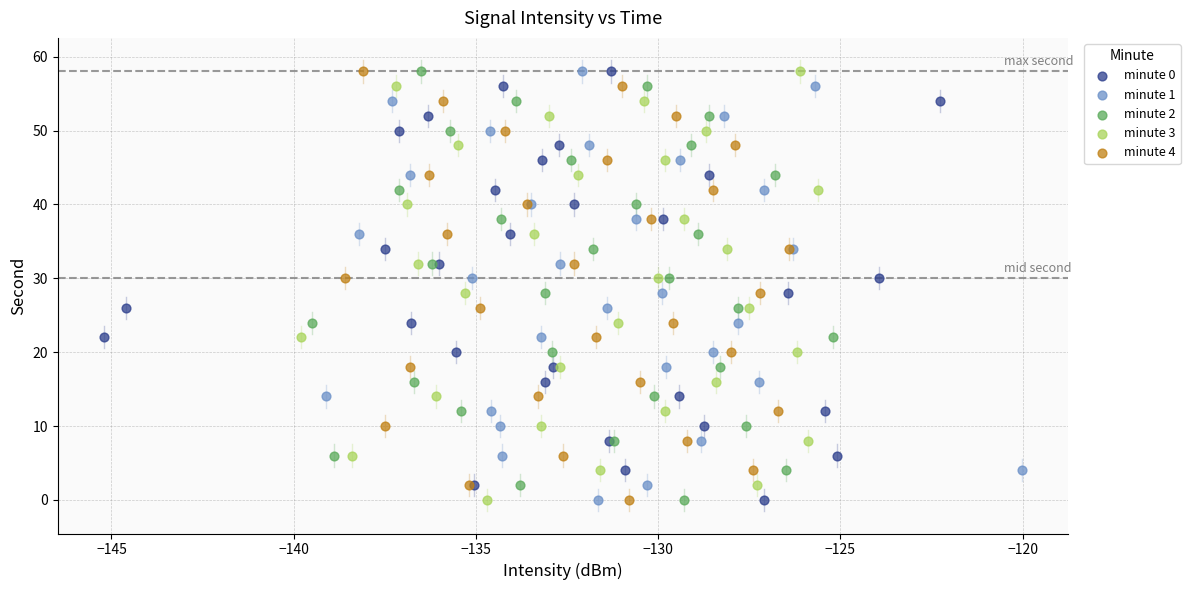

What are all the series names shown in the legend?

minute 0, minute 1, minute 2, minute 3, minute 4